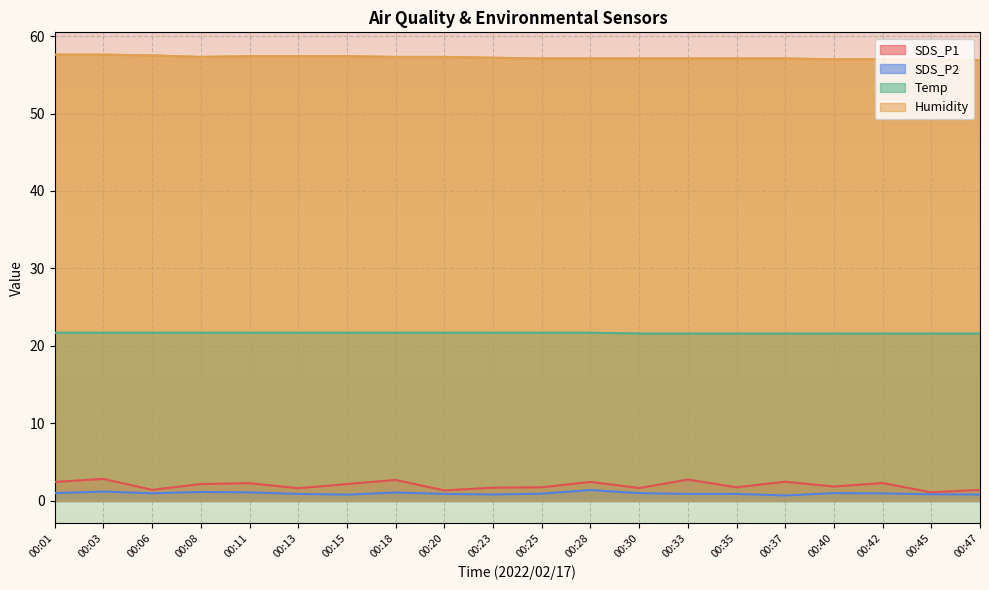

How many distinct data groups are displayed?

4